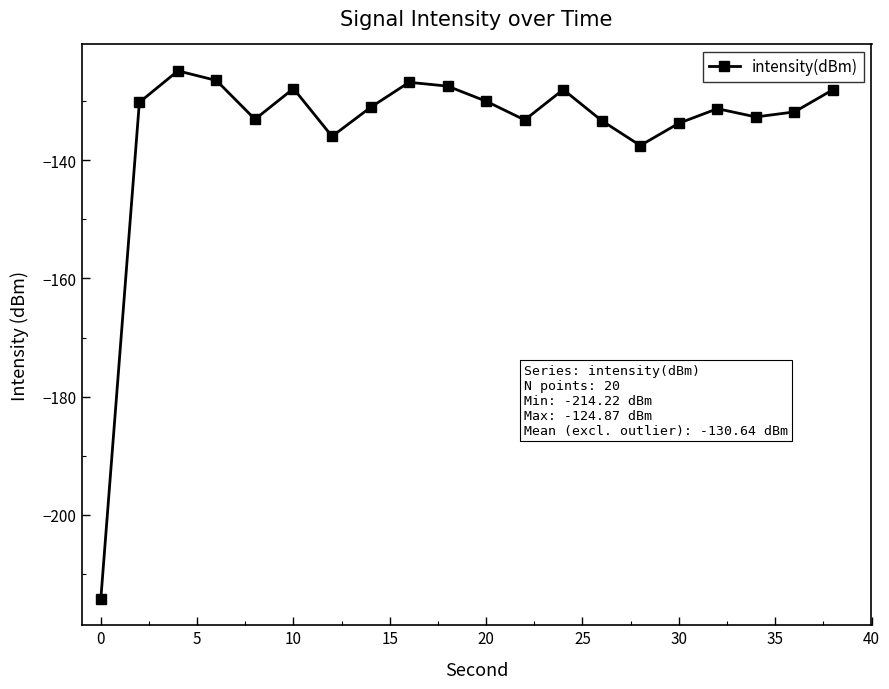

How many points are lower than both their immediate neighbors (excluding endpoints)?

5